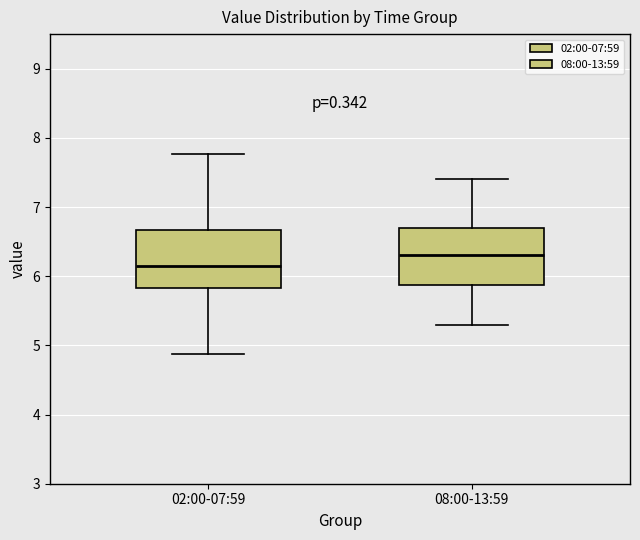

Which box's median line is the highest?

08:00-13:59